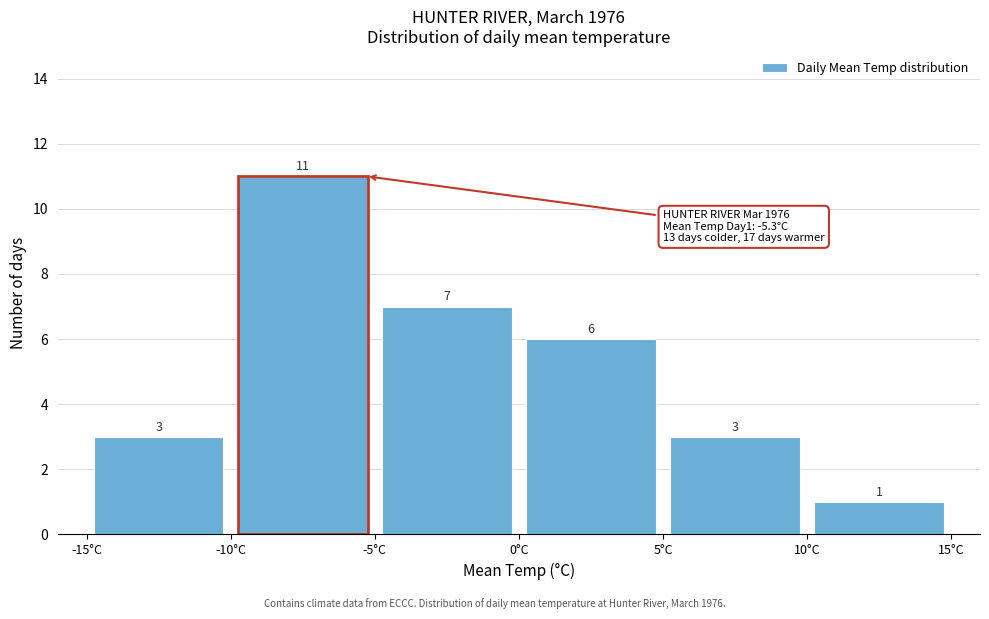

Reading left to right, transcribe this chart: for each bar, give the range it covers on the x-axis and its height.

-15 to -10: 3
-10 to -5: 11
-5 to 0: 7
0 to 5: 6
5 to 10: 3
10 to 15: 1